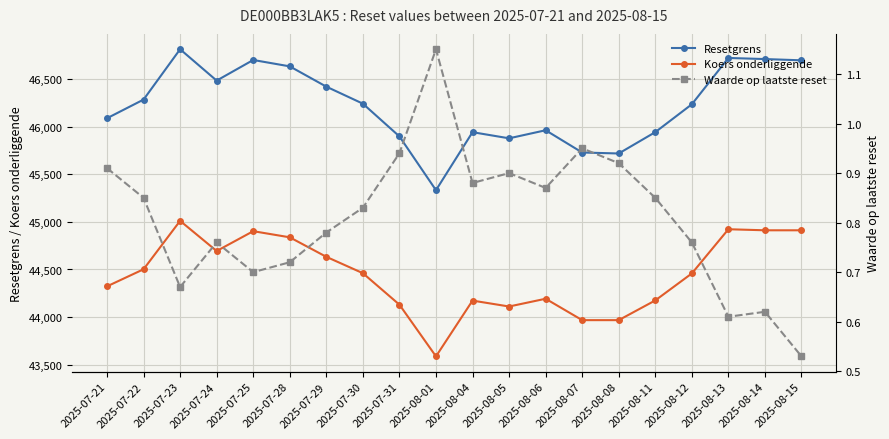

In Koers onderliggende, how many points are higher than both neighbors (excluding endpoints)?

5